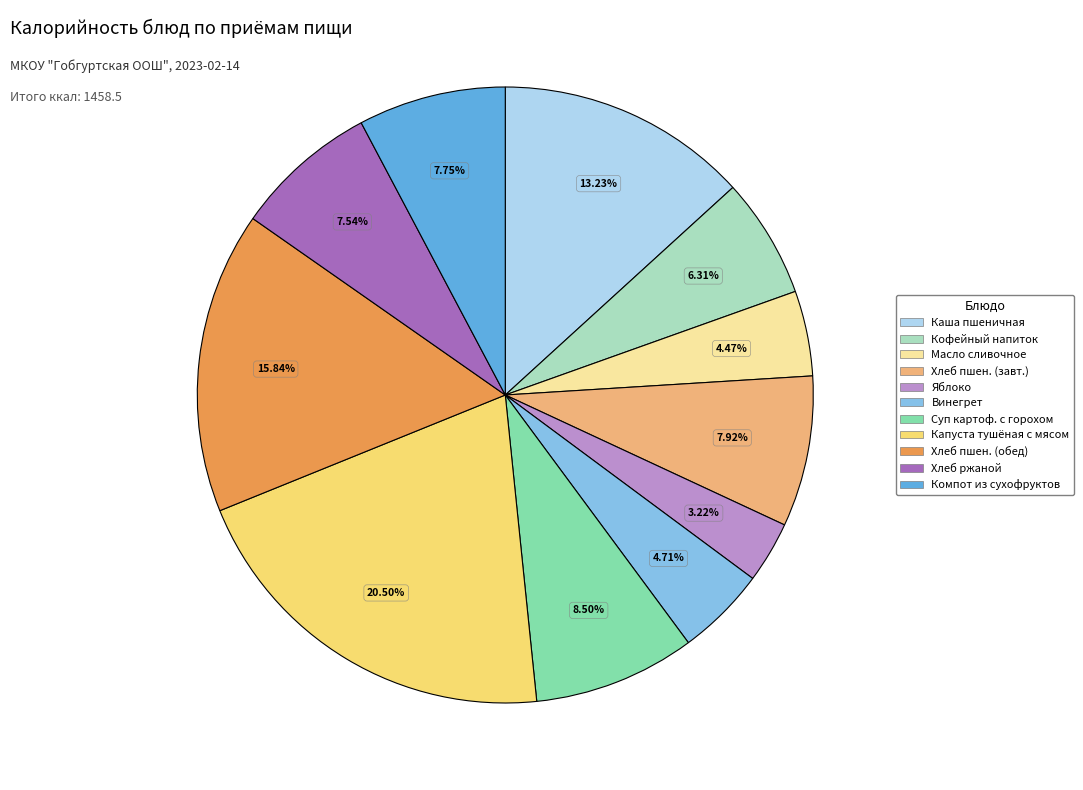

To the nearest percent, what is the difference between the largest and smallest slice percentages?

17%